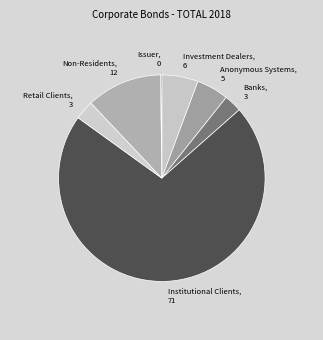

Which category has the biggest portion of the pie?

Institutional Clients